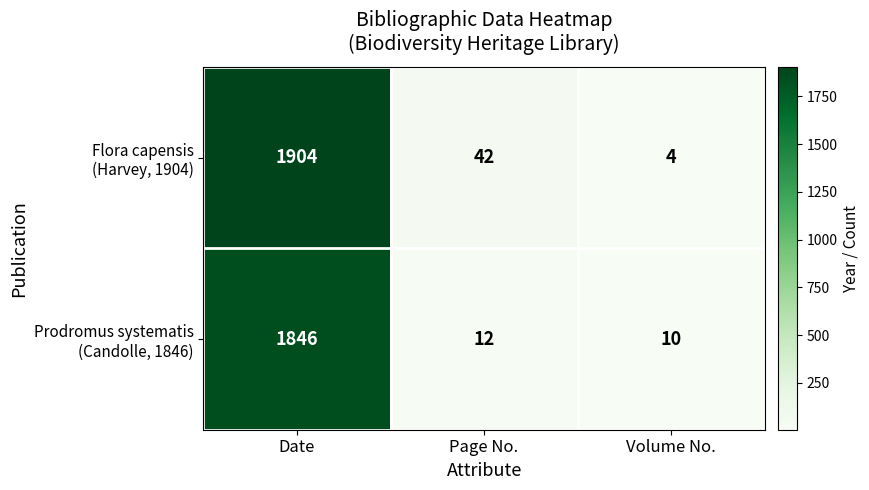

Which label corresponds to the smallest value in the chart?

Volume No.